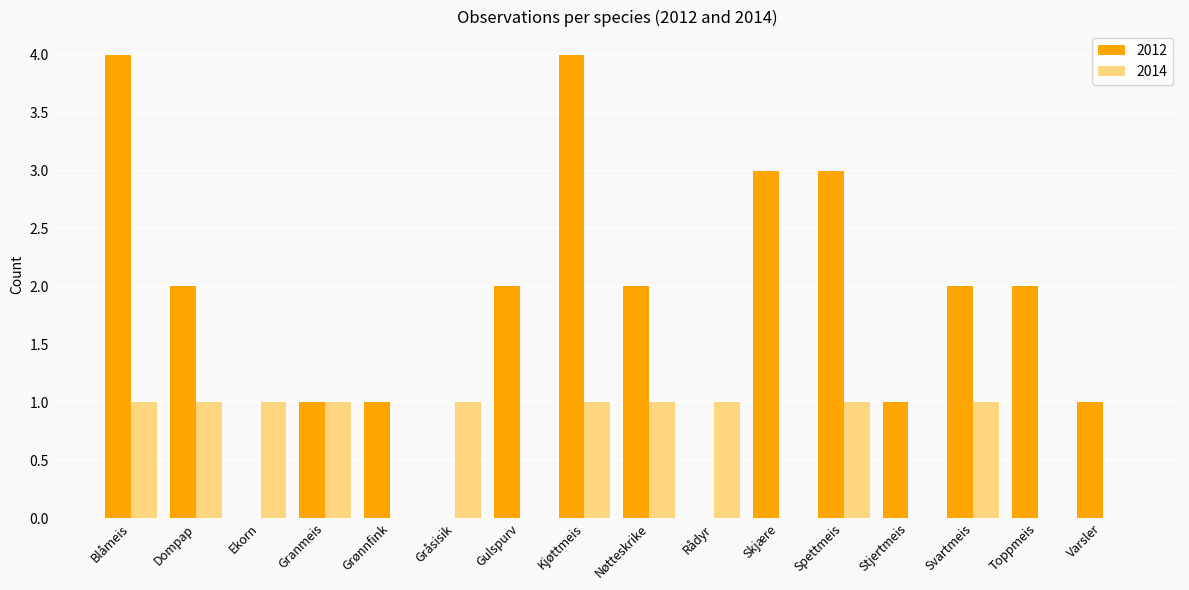

Where does the 2012 series first go above 2?

Blåmeis